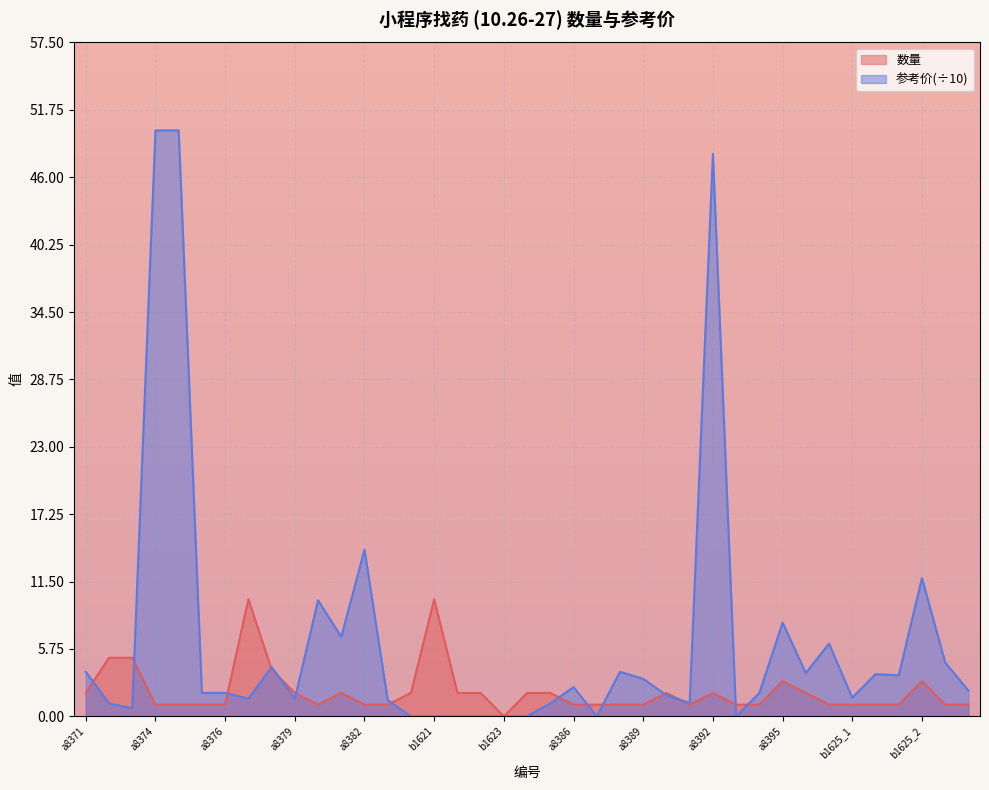

How many points are higher than both their immediate neighbors (excluding endpoints)?

7